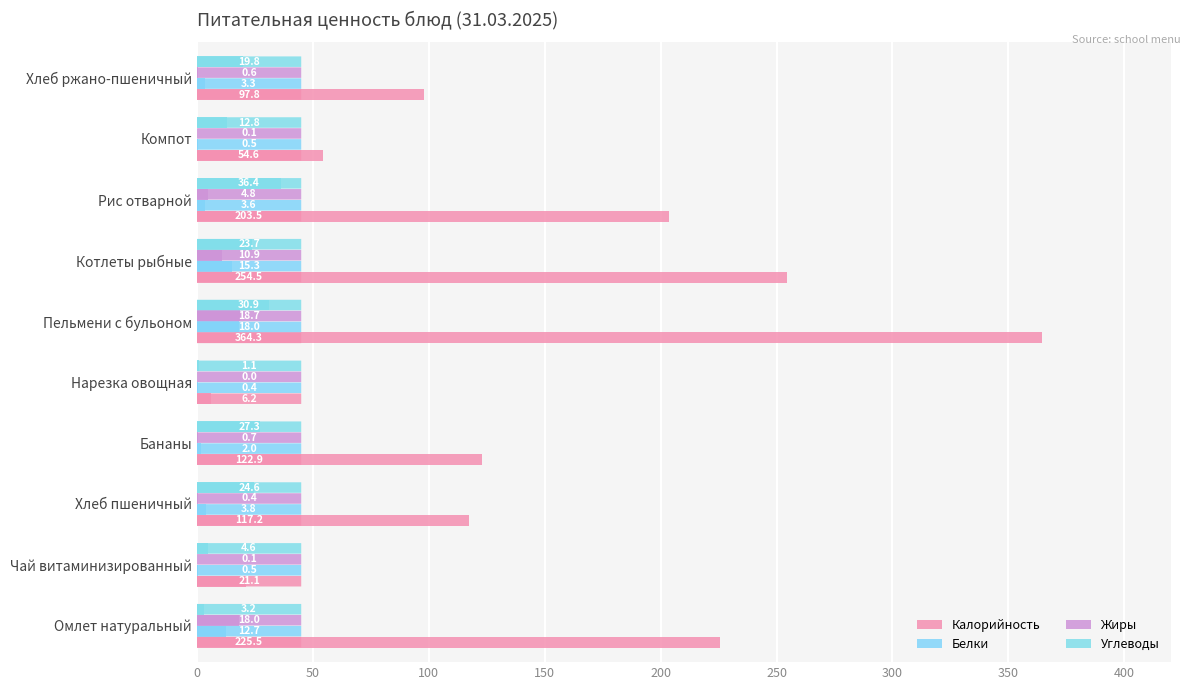

How many values in the Углеводы series exceed 23?

5